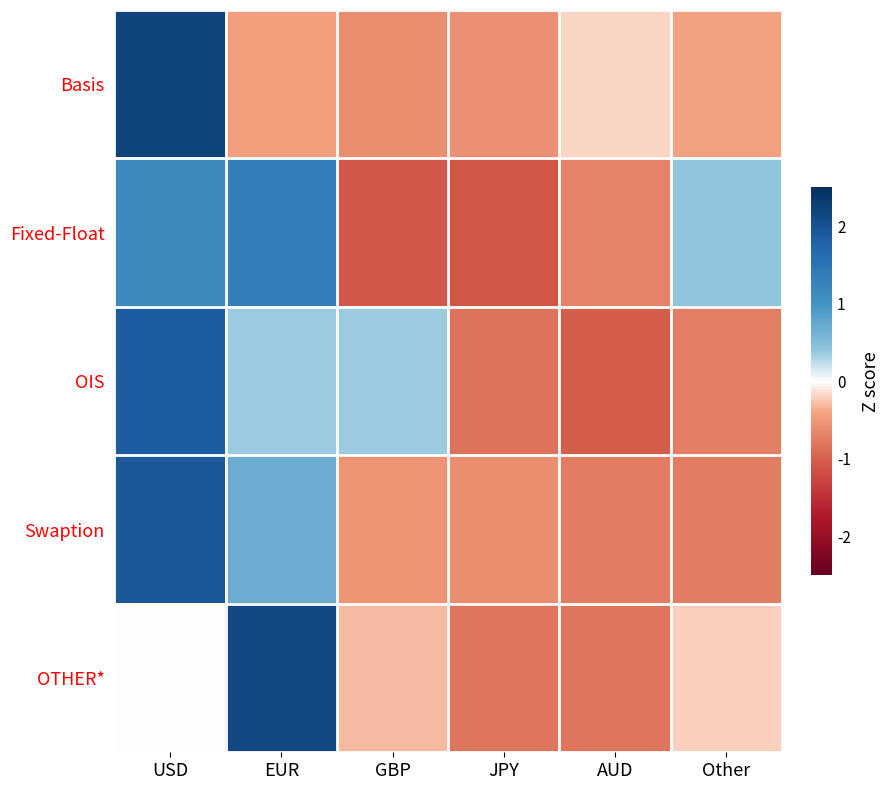

Which series has the widest spread of values?

OTHER*